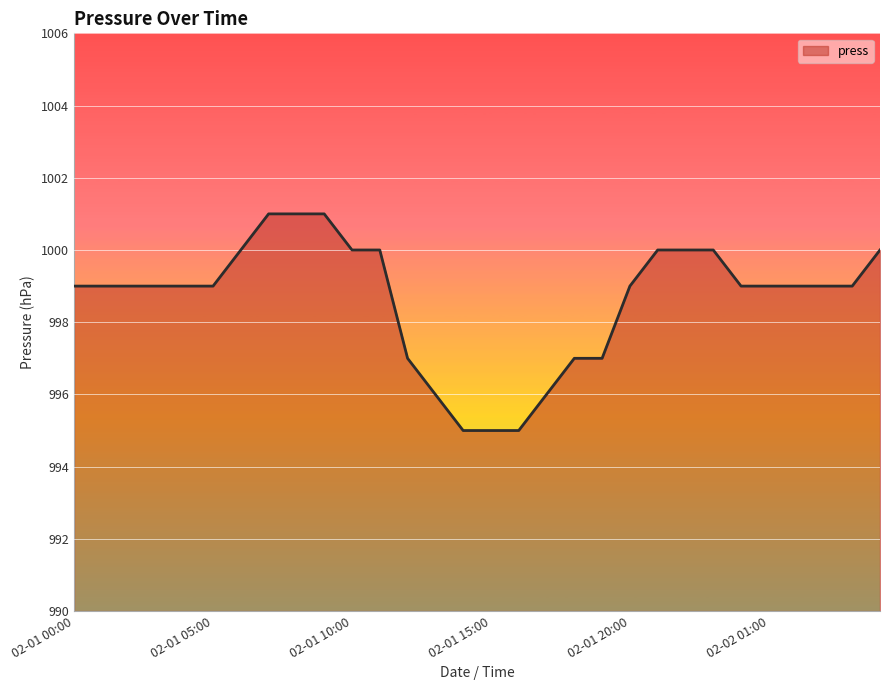

Count the number of data series in this chart.

1